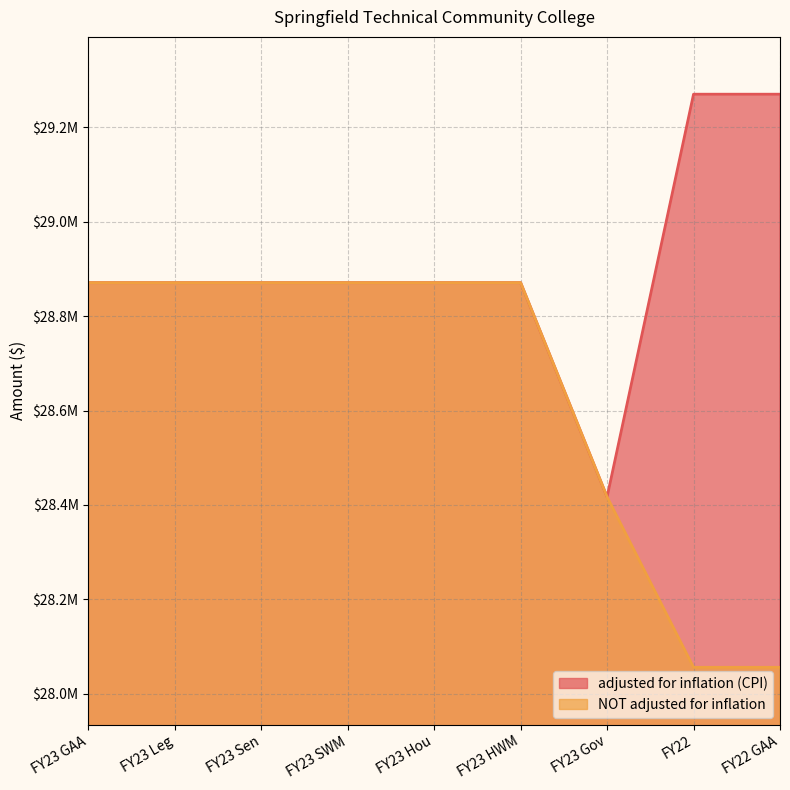

What is the lowest value of the adjusted for inflation (CPI) series?

28416951